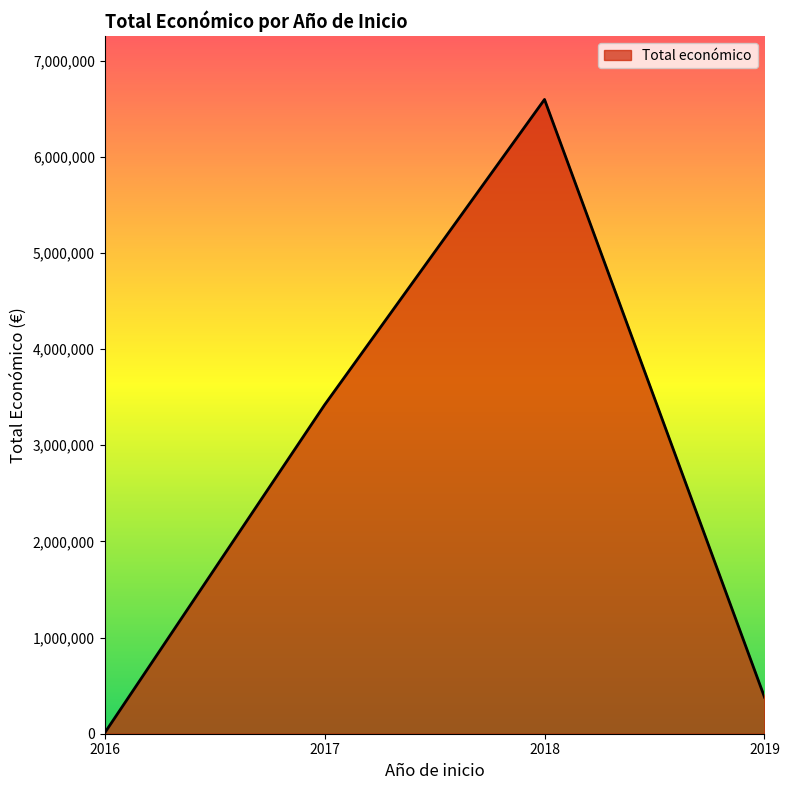

The value at 2017 is 3418821. True or false?

True